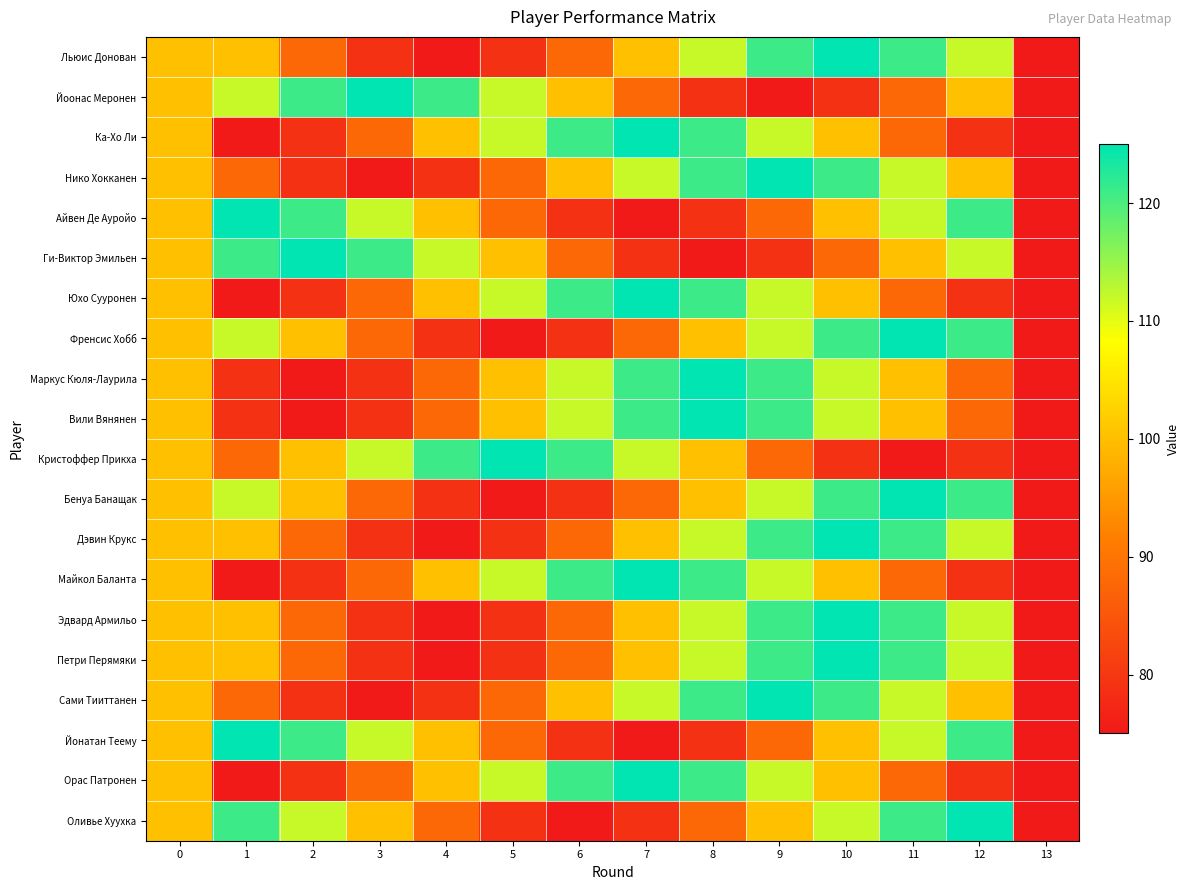

Between 0 and 12, which series saw the biggest shift?

Оливье Хуухка